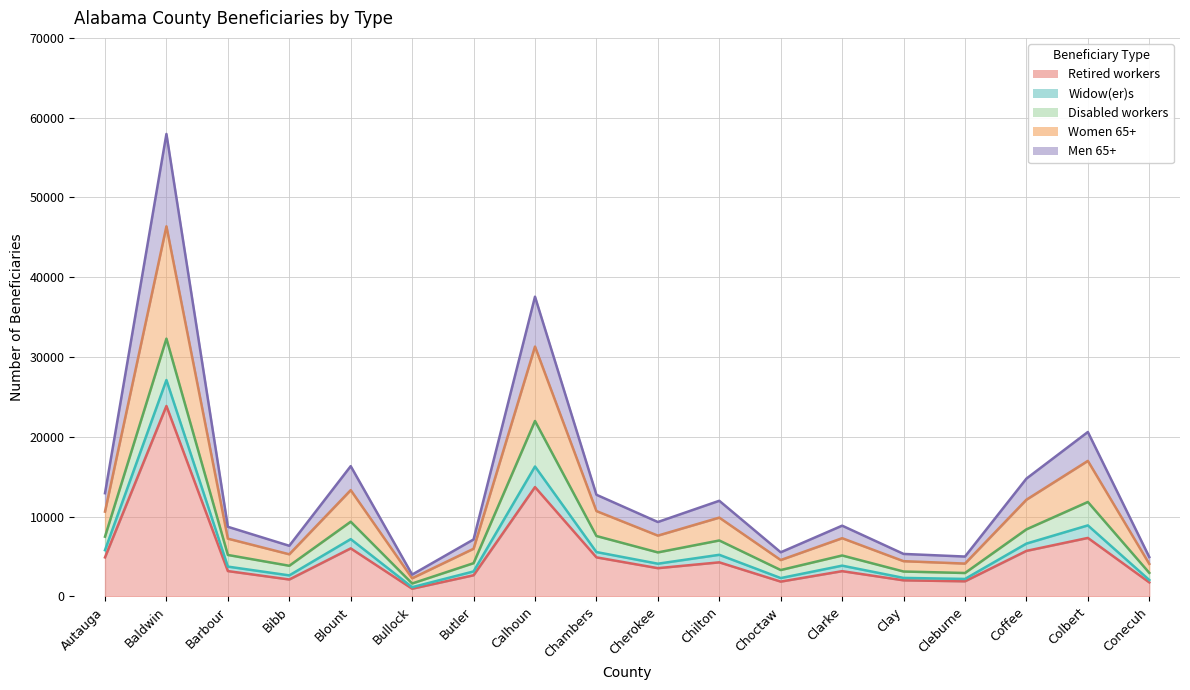

Between Cherokee and Chambers, which is larger?

Chambers